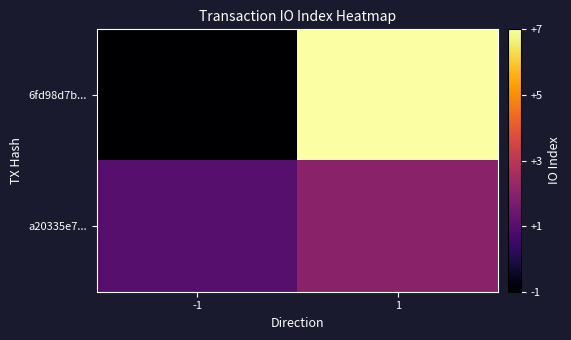

Reading left to right, what are all the values shown in this chart?

6fd98d7b...: -1=-1	1=7
a20335e7...: -1=1	1=2